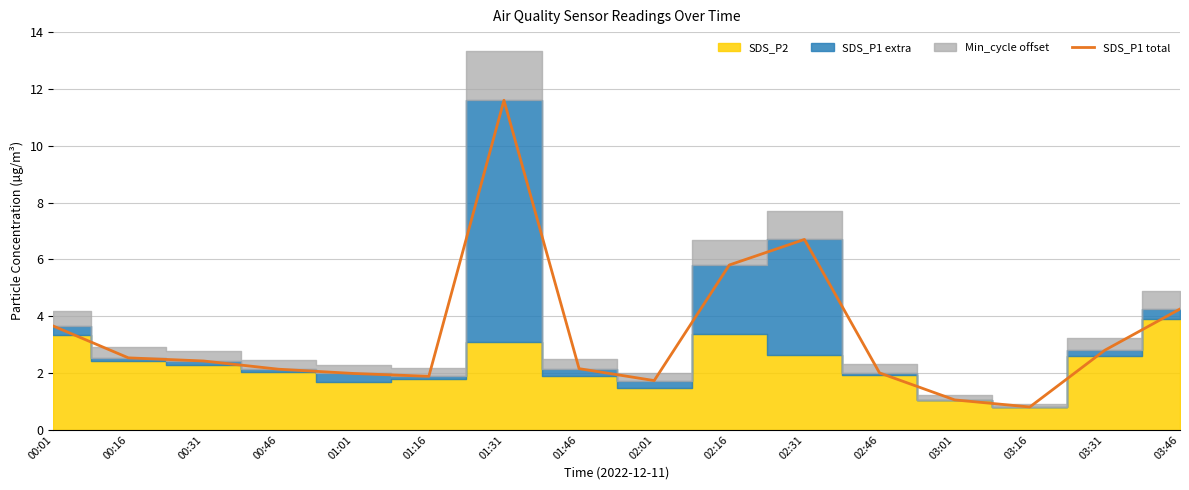

Which label corresponds to the smallest value in the chart?

03:16